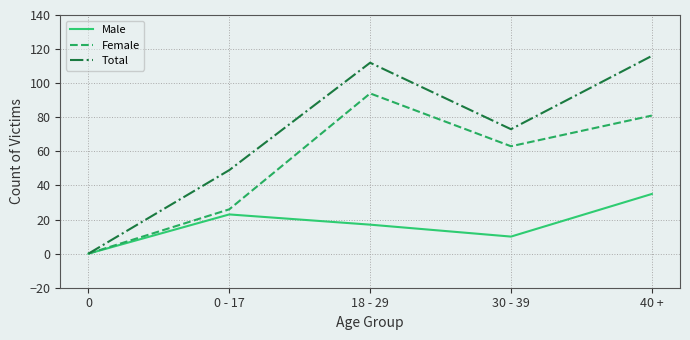

What is the highest value of the Female series?

94